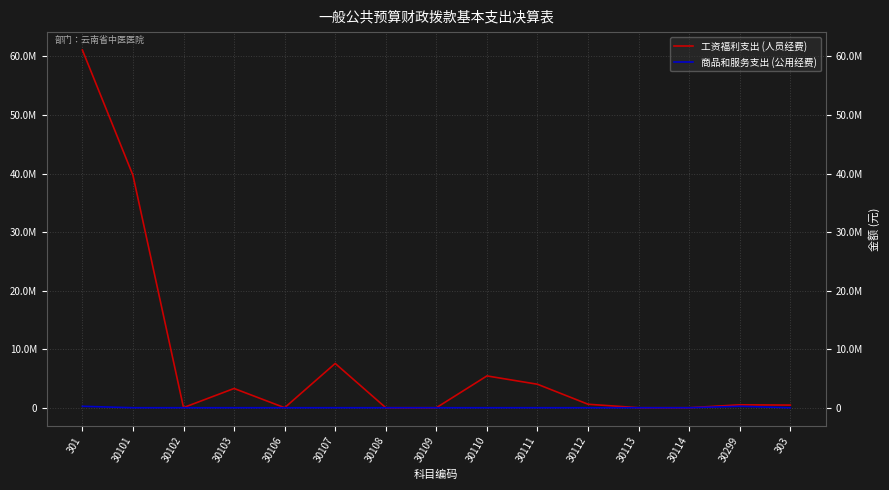

What are all the series names shown in the legend?

工资福利支出 (人员经费), 商品和服务支出 (公用经费)